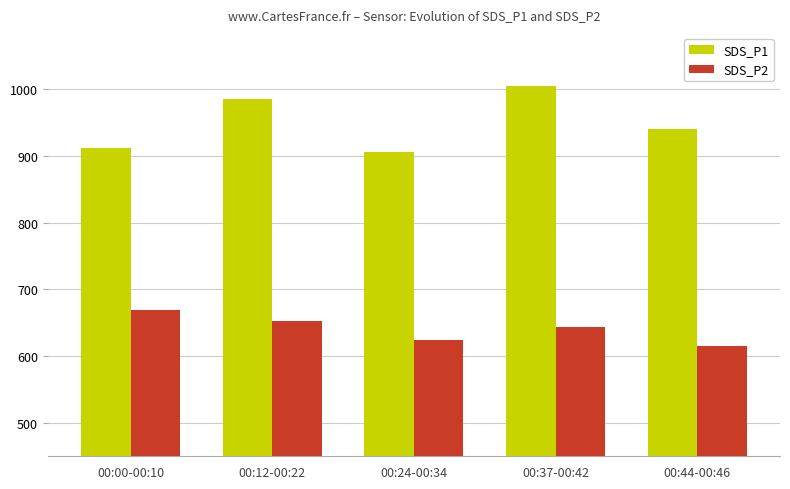

What is the value of the SDS_P1 bar at the 3rd from the left?

905.7